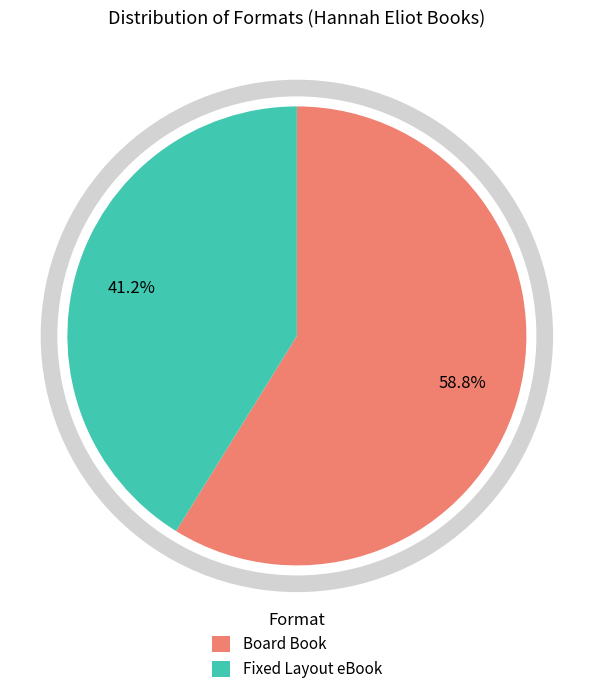

To the nearest percent, what portion does Board Book represent?

59%